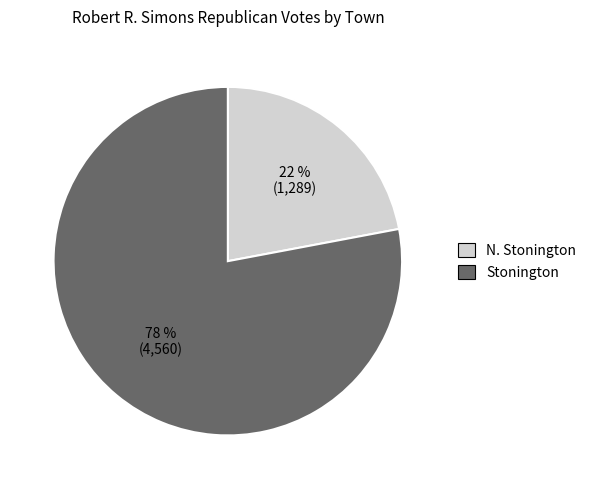

Between Stonington and N. Stonington, which is larger?

Stonington